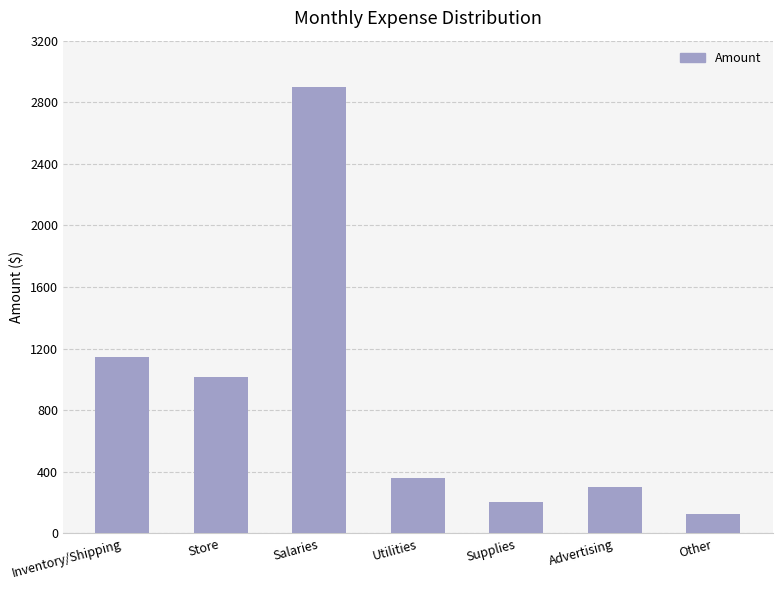

What is the difference between the second highest and minimum values?

1017.9